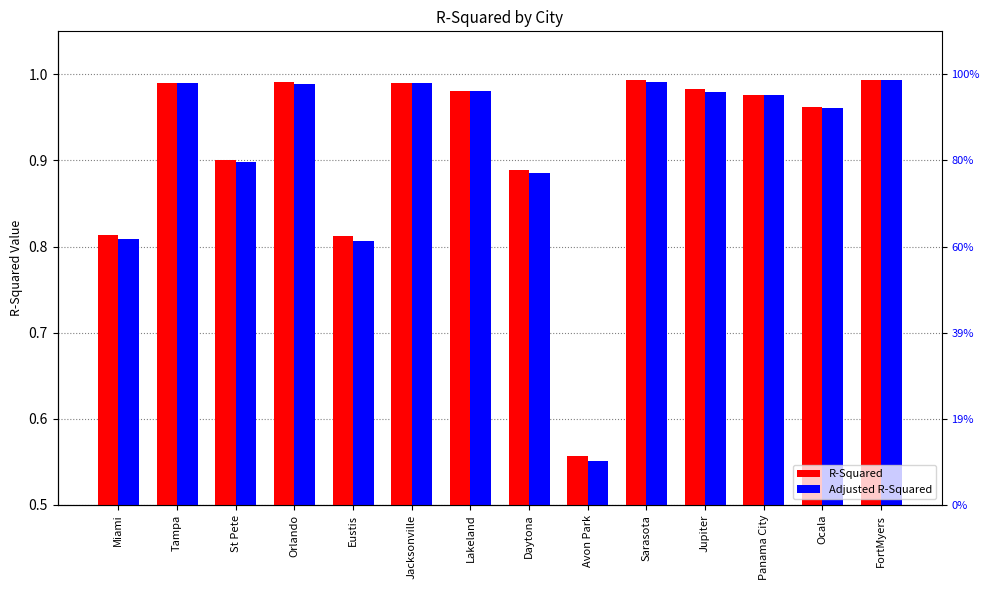

What is the difference between the maximum and minimum values in the Adjusted R-Squared series?

0.4